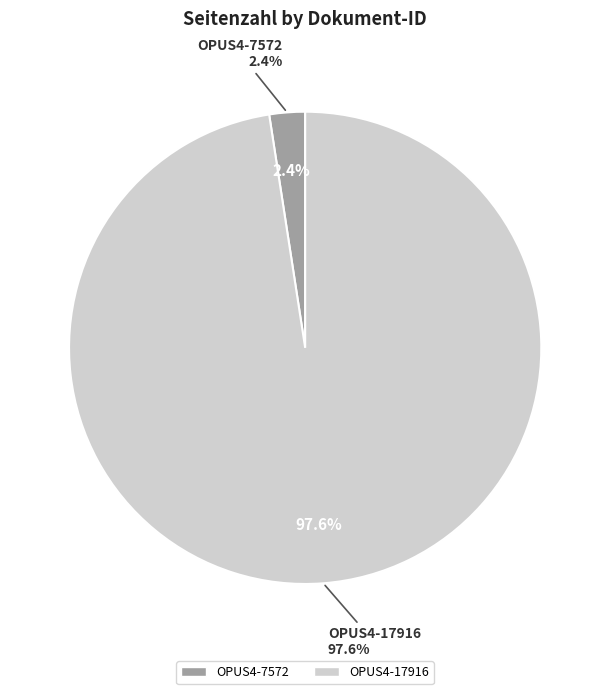

To the nearest percent, what percentage of the pie is OPUS4-17916?

98%